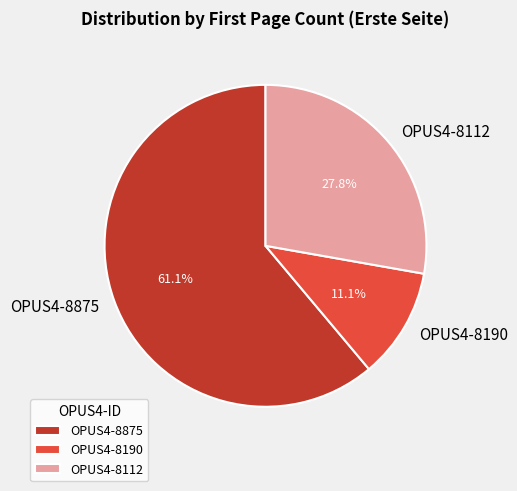

What portion of the pie excludes OPUS4-8112?

72.2%